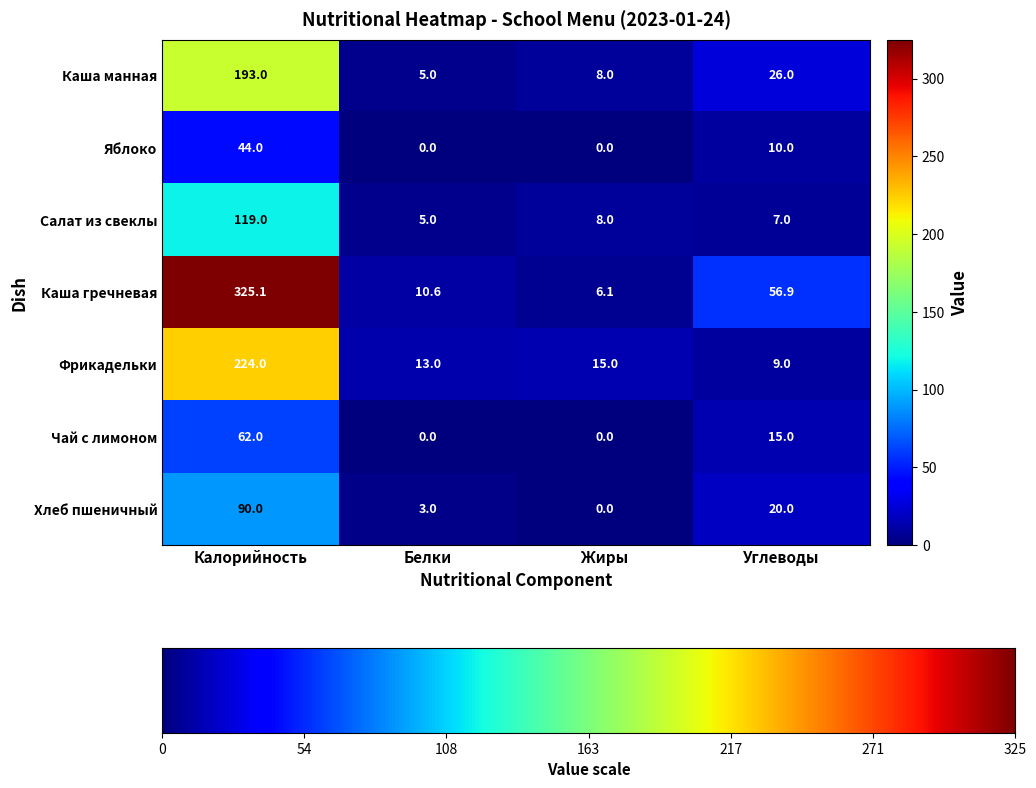

Reading left to right, extract all data points from this chart.

Каша манная: 193.0	5.0	8.0	26.0
Яблоко: 44.0	0.0	0.0	10.0
Салат из свеклы: 119.0	5.0	8.0	7.0
Каша гречневая: 325.1	10.6	6.1	56.9
Фрикадельки: 224.0	13.0	15.0	9.0
Чай с лимоном: 62.0	0.0	0.0	15.0
Хлеб пшеничный: 90.0	3.0	0.0	20.0